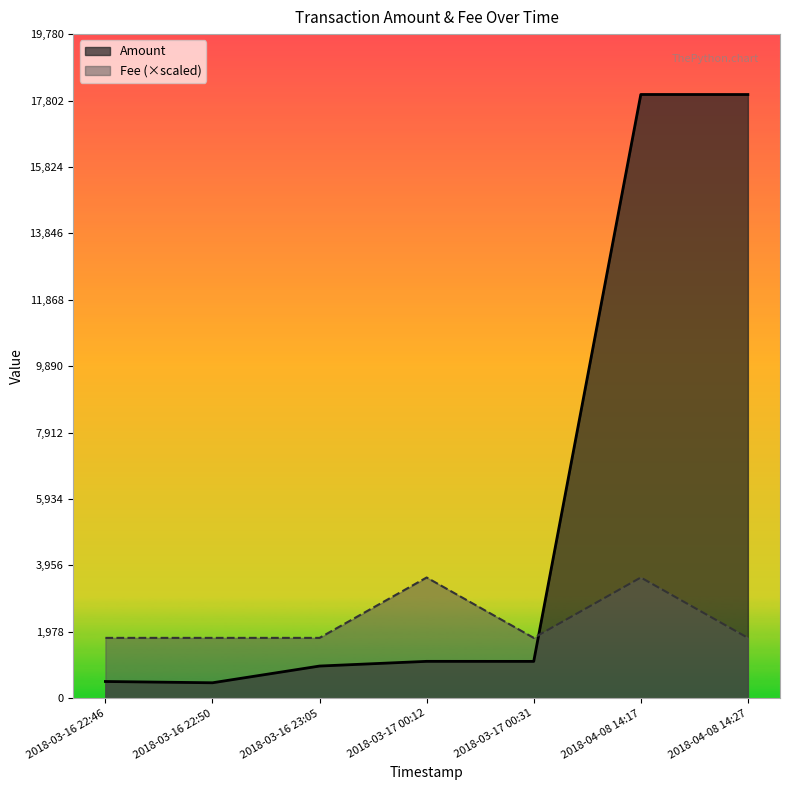

Where do Amount and Fee first cross each other?

2018-03-17 00:31 and 2018-04-08 14:17